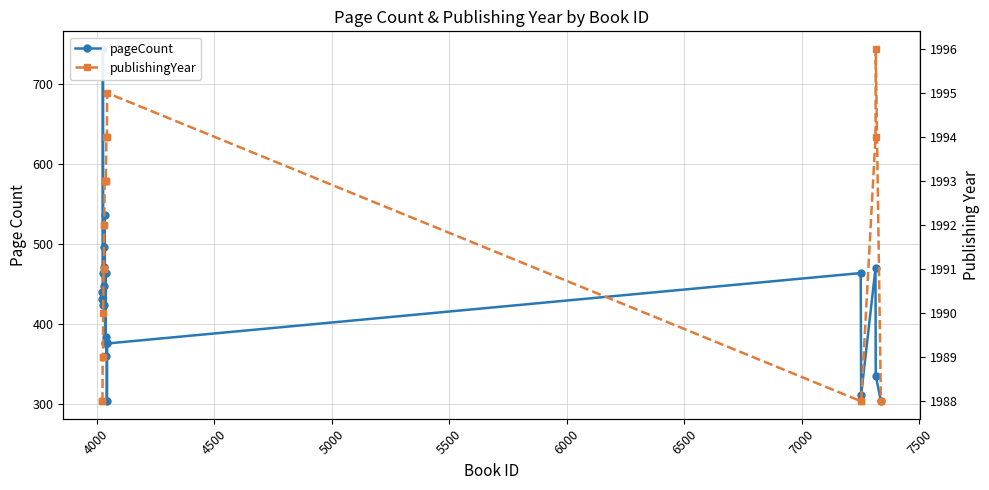

How many interior local peaks does the publishingYear series have?

2